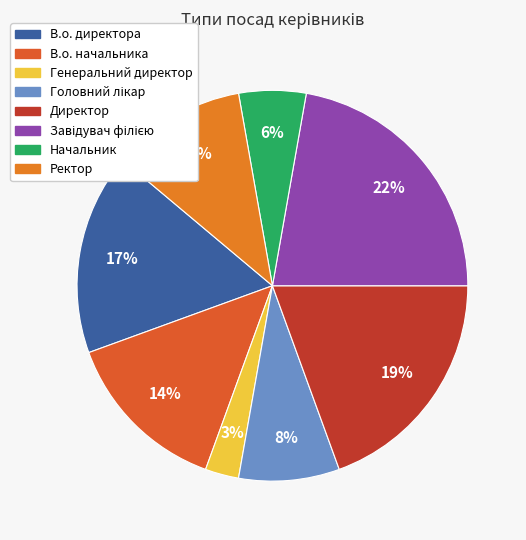

To the nearest percent, what is the combined percentage of В.о. директора and Ректор?

28%